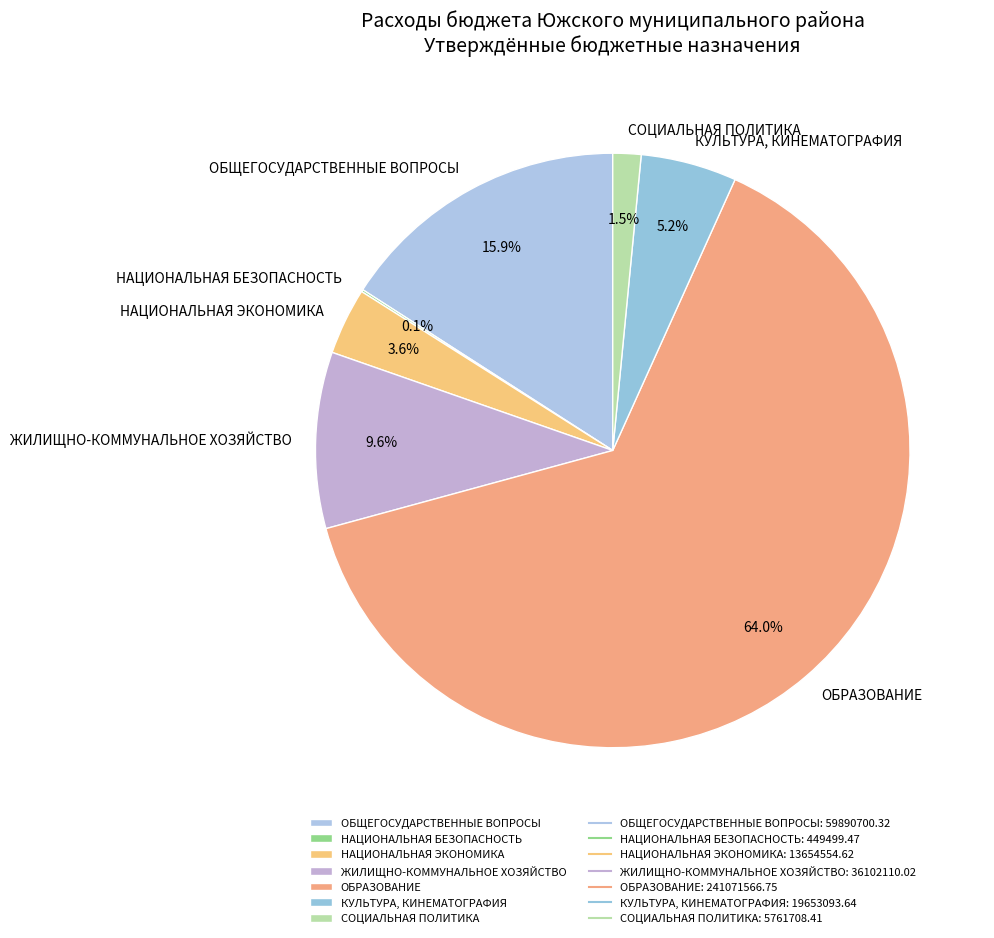

Do ОБРАЗОВАНИЕ and ЖИЛИЩНО-КОММУНАЛЬНОЕ ХОЗЯЙСТВО together represent more than half of the pie?

Yes